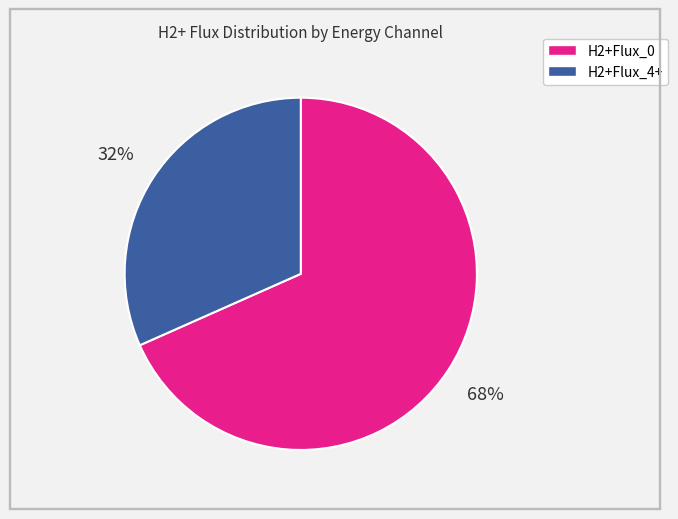

To the nearest percent, what is the average slice percentage?

50%